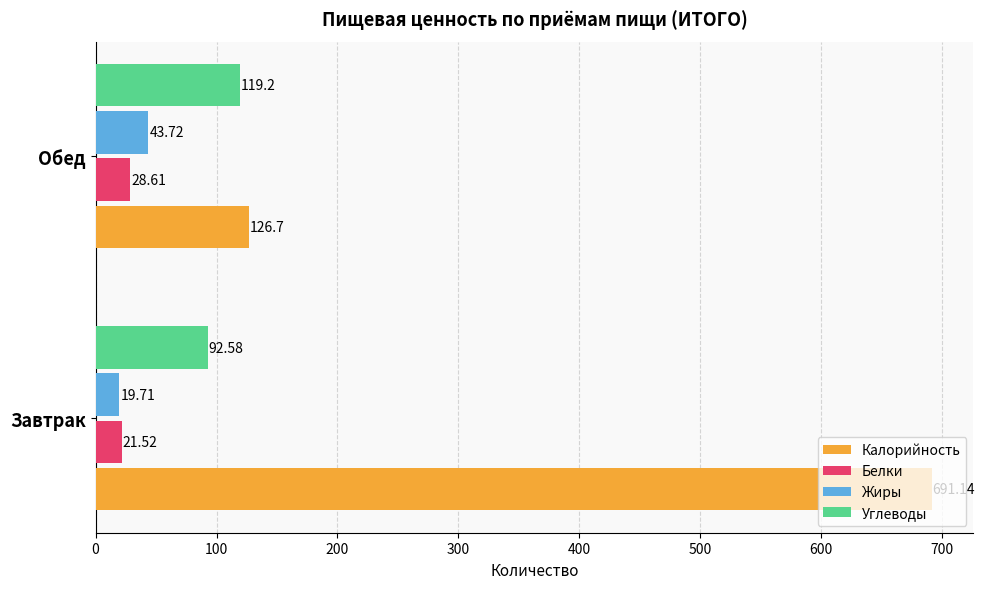

Where is Белки nearest to the value 25?

Завтрак